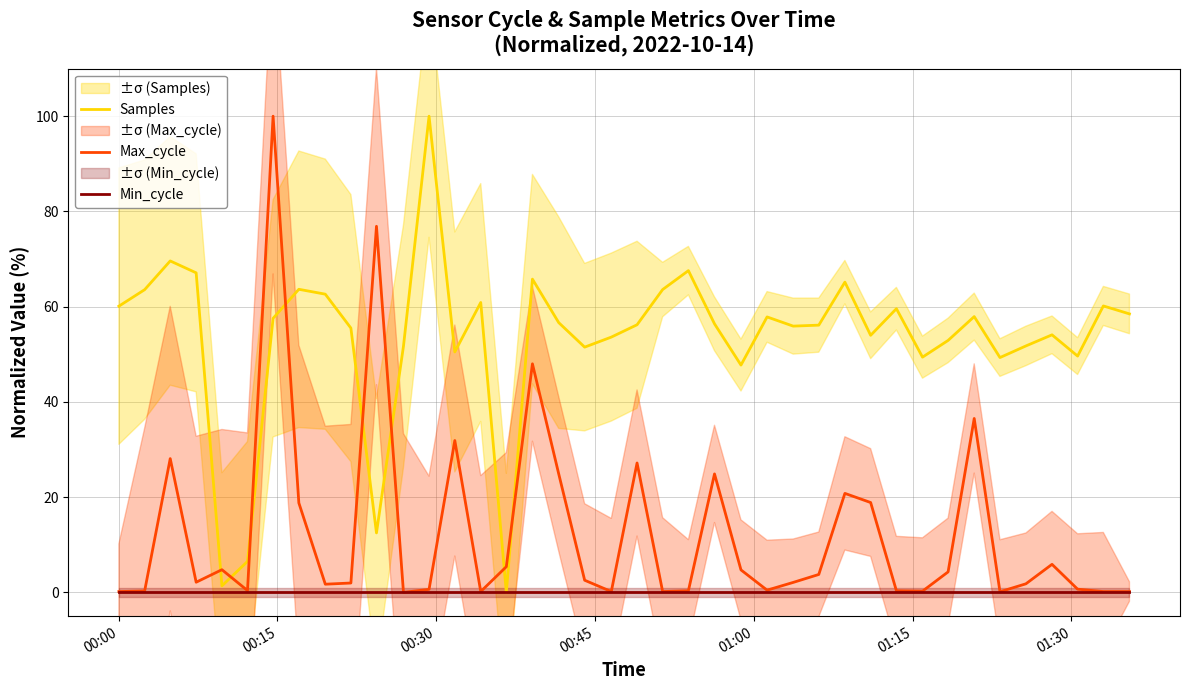

What is the maximum value for Samples?

100.0